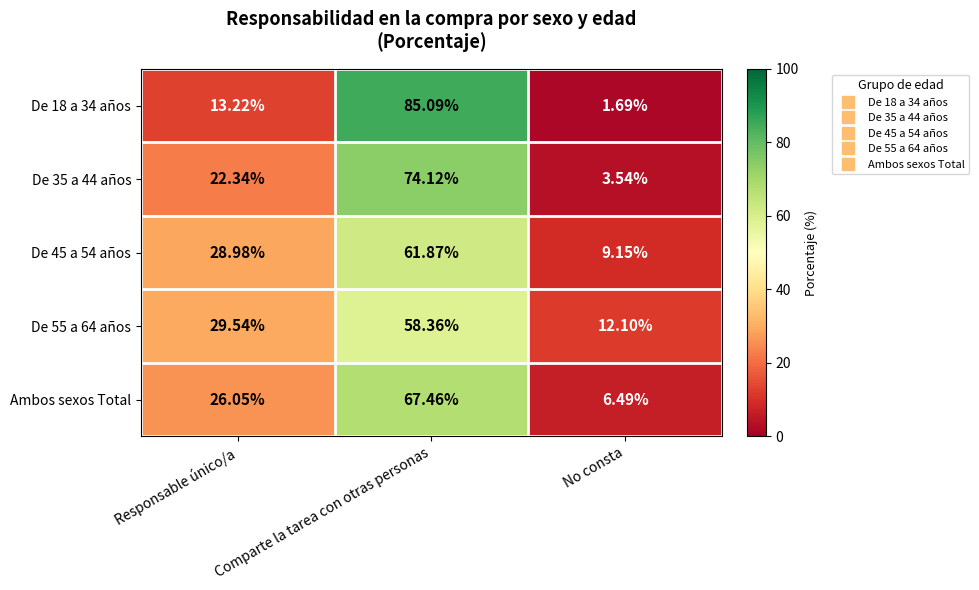

Which label corresponds to the largest value in the chart?

Comparte la tarea con otras personas